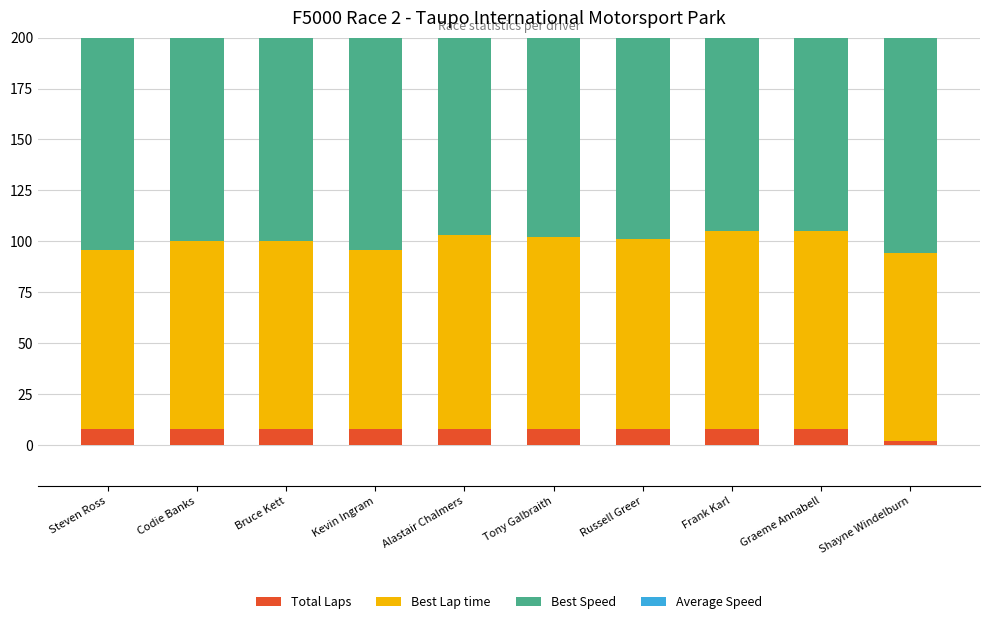

How many Total Laps values are between 8 and 9?

9